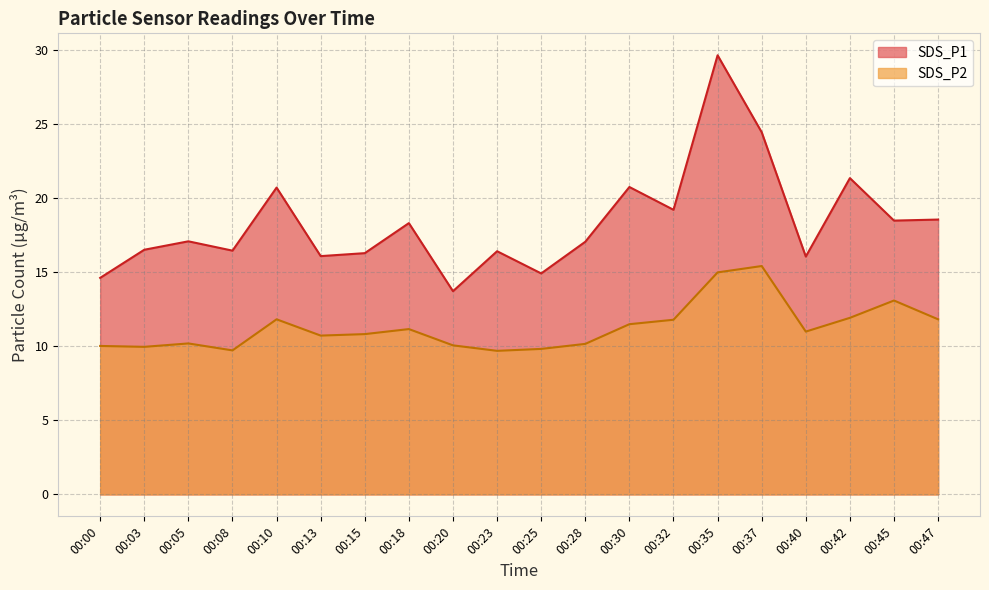

What is the smallest value displayed?

9.7